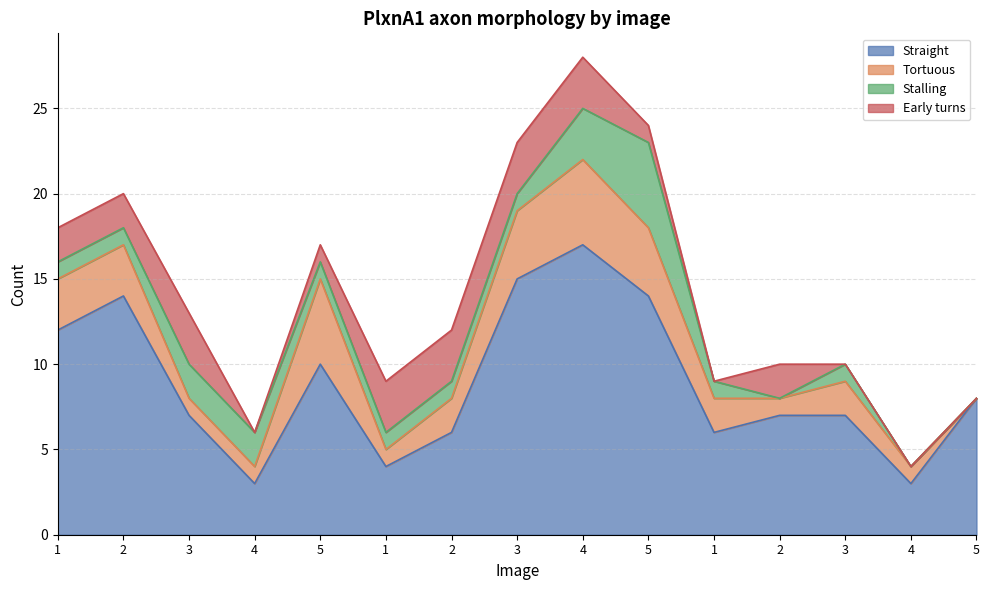

Reading right to left, extract all data points from this chart.

Straight: 8	3	7	7	6	14	17	15	6	4	10	3	7	14	12
Tortuous: 0	1	2	1	2	4	5	4	2	1	5	1	1	3	3
Stalling: 0	0	1	0	1	5	3	1	1	1	1	2	2	1	1
Early turns: 0	0	0	2	0	1	3	3	3	3	1	0	3	2	2